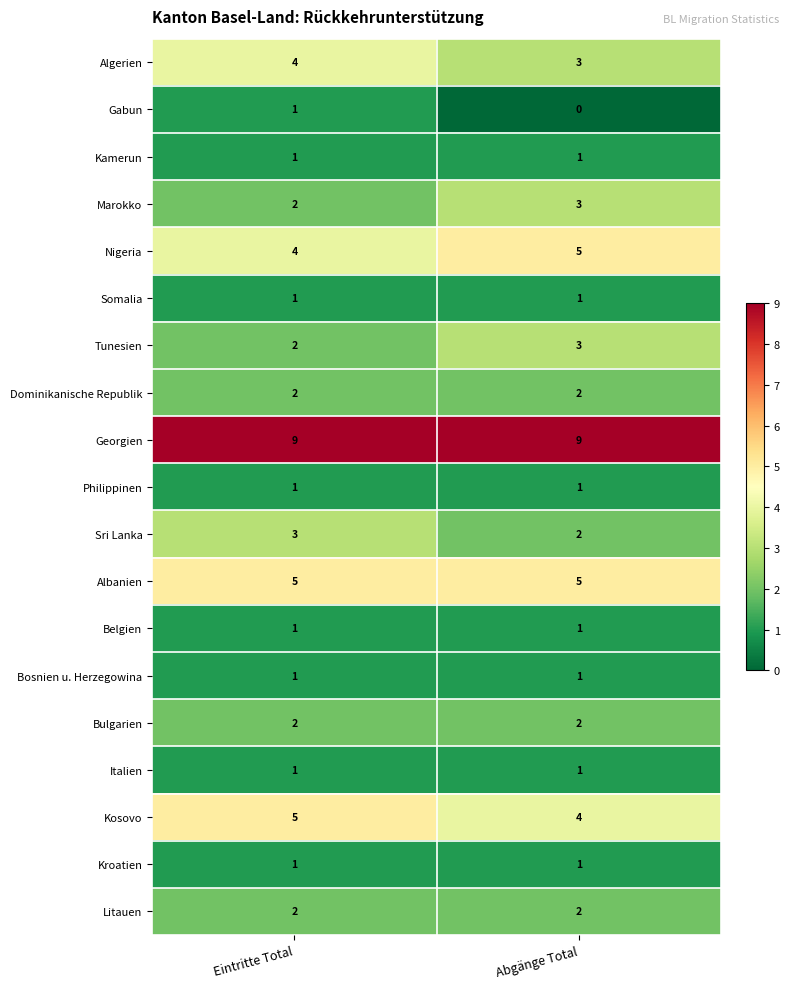

What value does the Georgien series have at Eintritte Total?

9